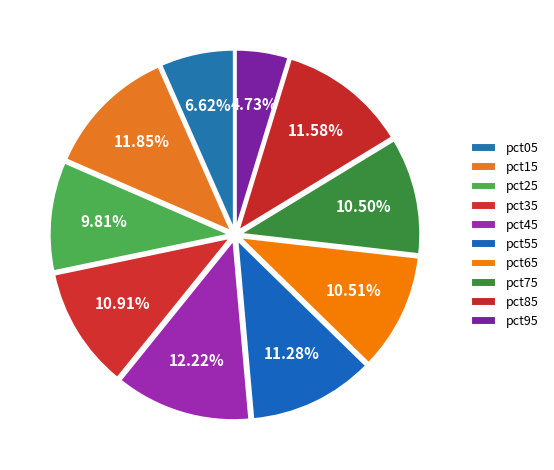

Count the number of slices in the pie.

10